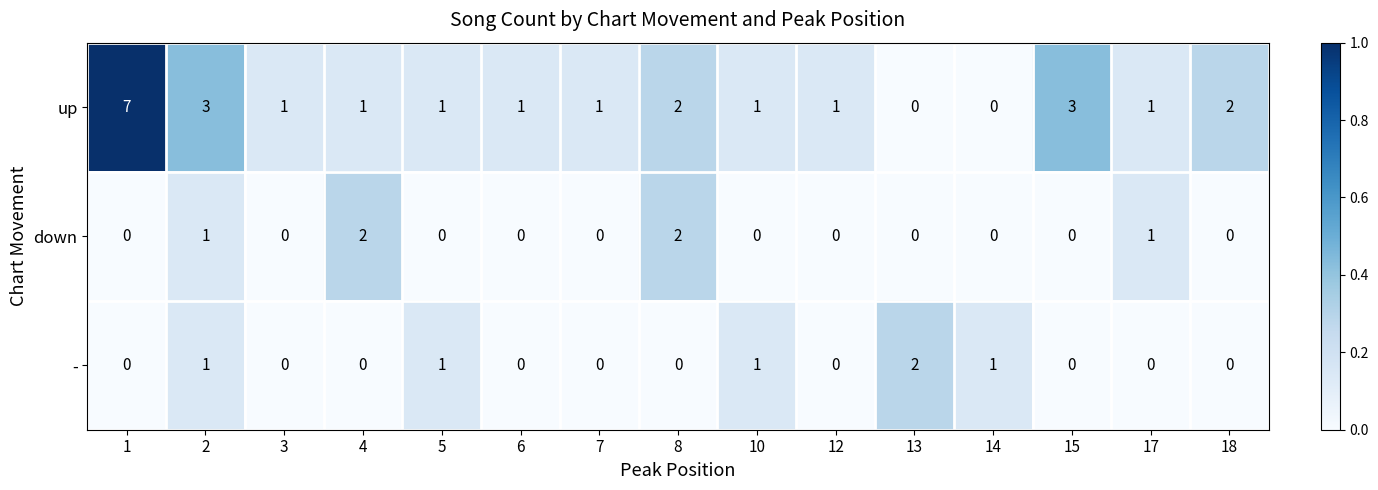

How many up values are between 1 and 2?

10